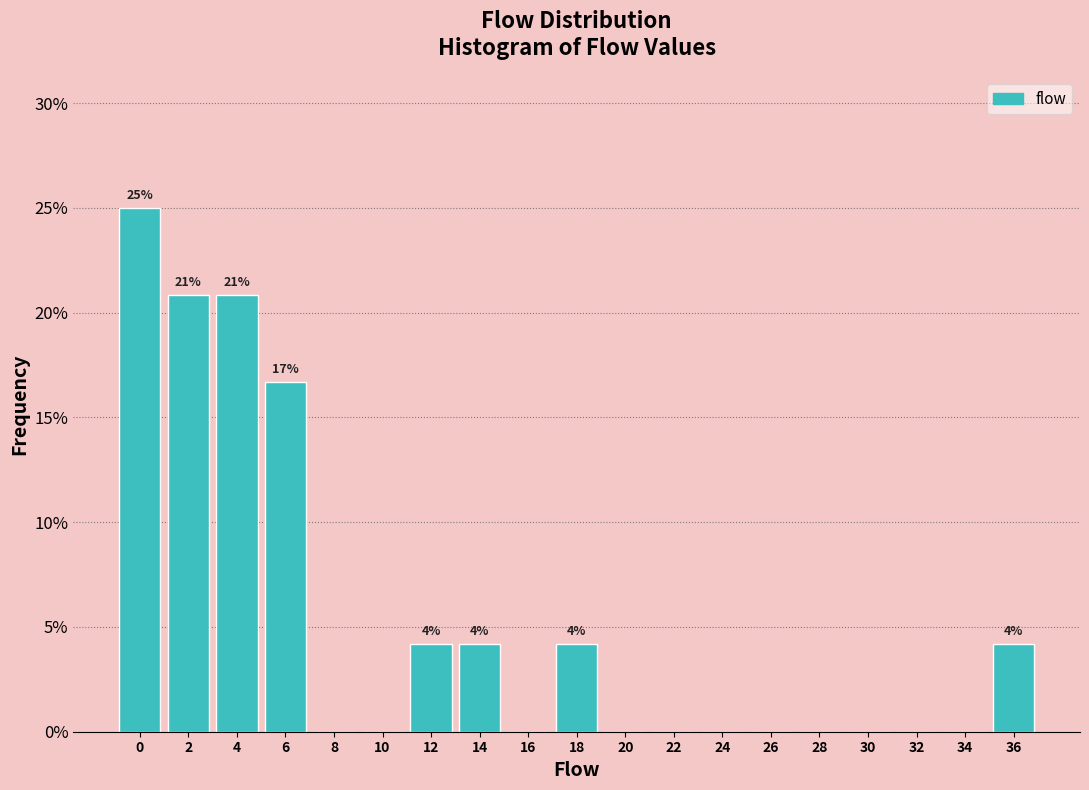

Where is the data nearest to the value 12?

6